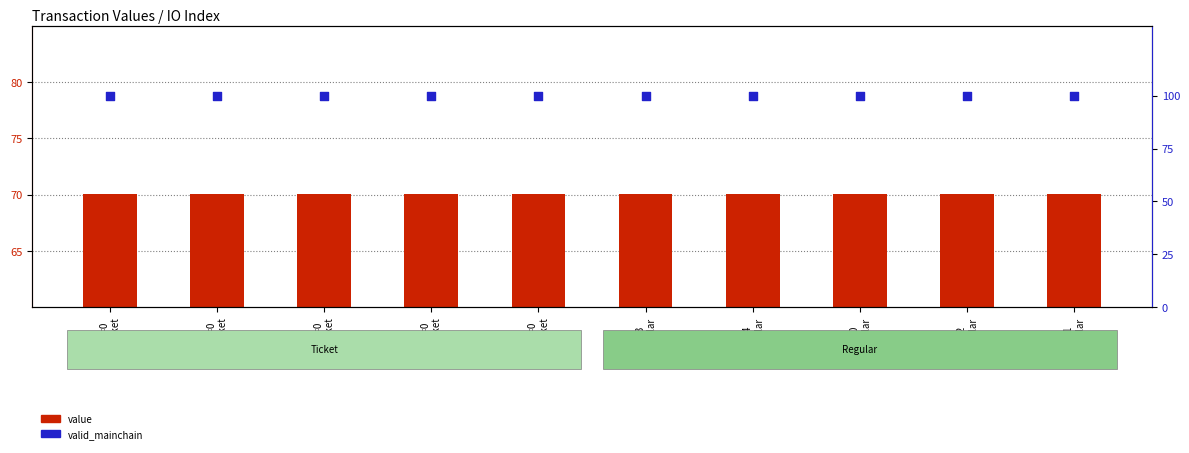

What are all the series names shown in the legend?

value, valid_mainchain